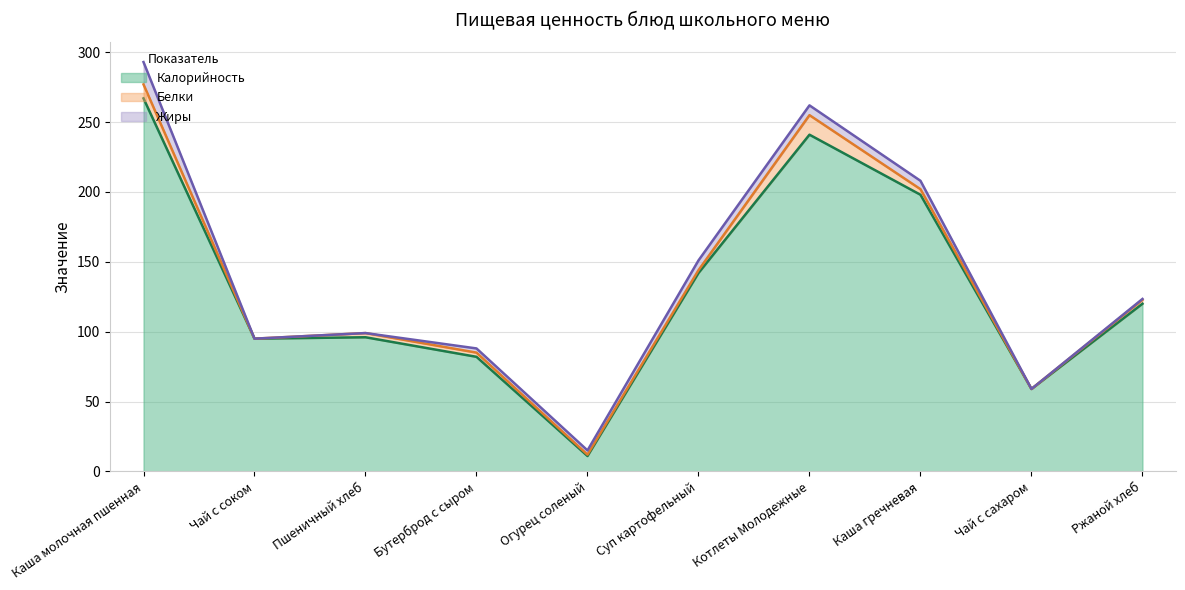

True or false: Жиры (line) and Белки (line) intersect in this chart.

False